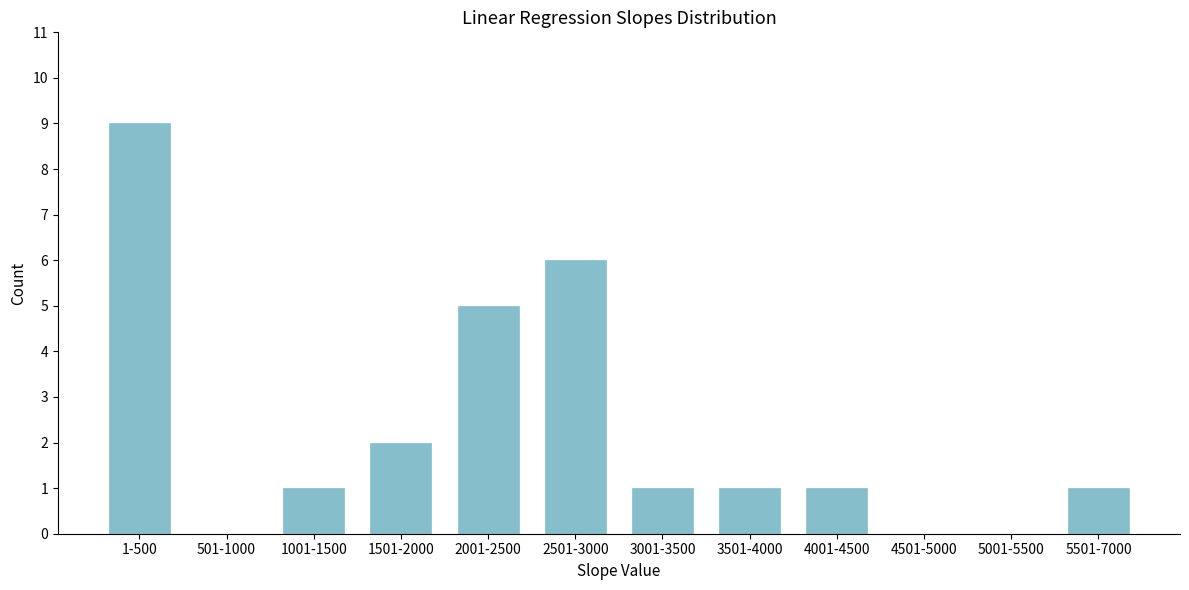

Reading left to right, list all the values displayed in this chart.

1-500=9	501-1000=0	1001-1500=1	1501-2000=2	2001-2500=5	2501-3000=6	3001-3500=1	3501-4000=1	4001-4500=1	4501-5000=0	5001-5500=0	5501-7000=1